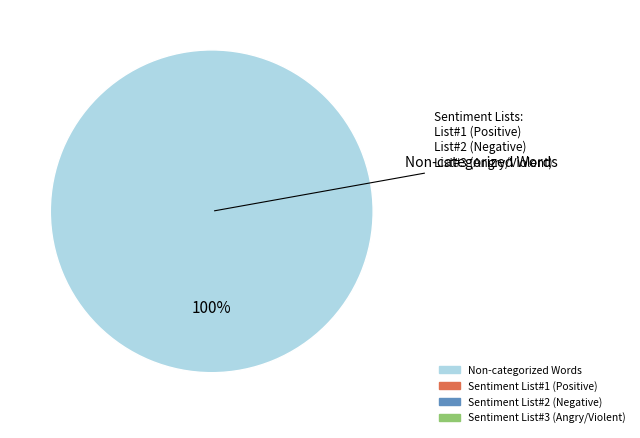

Is there any slice that represents more than half of the pie?

Yes